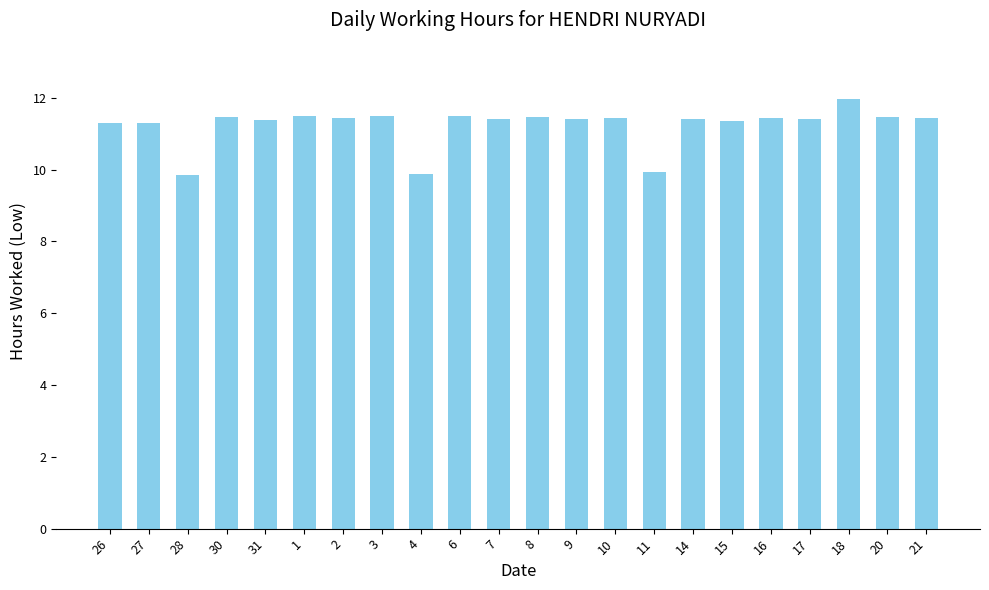

How many bars are there in total?

22